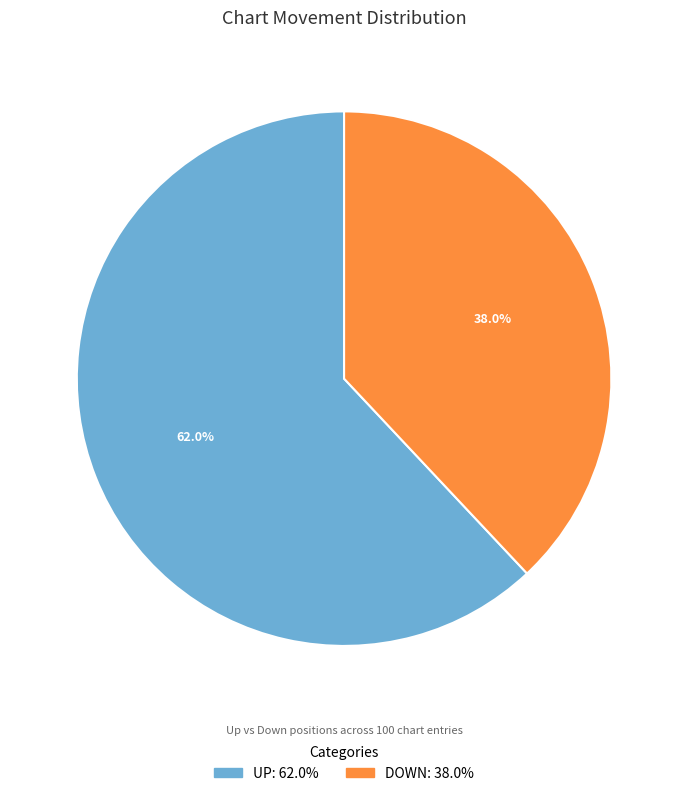

Is there any slice that represents more than half of the pie?

Yes